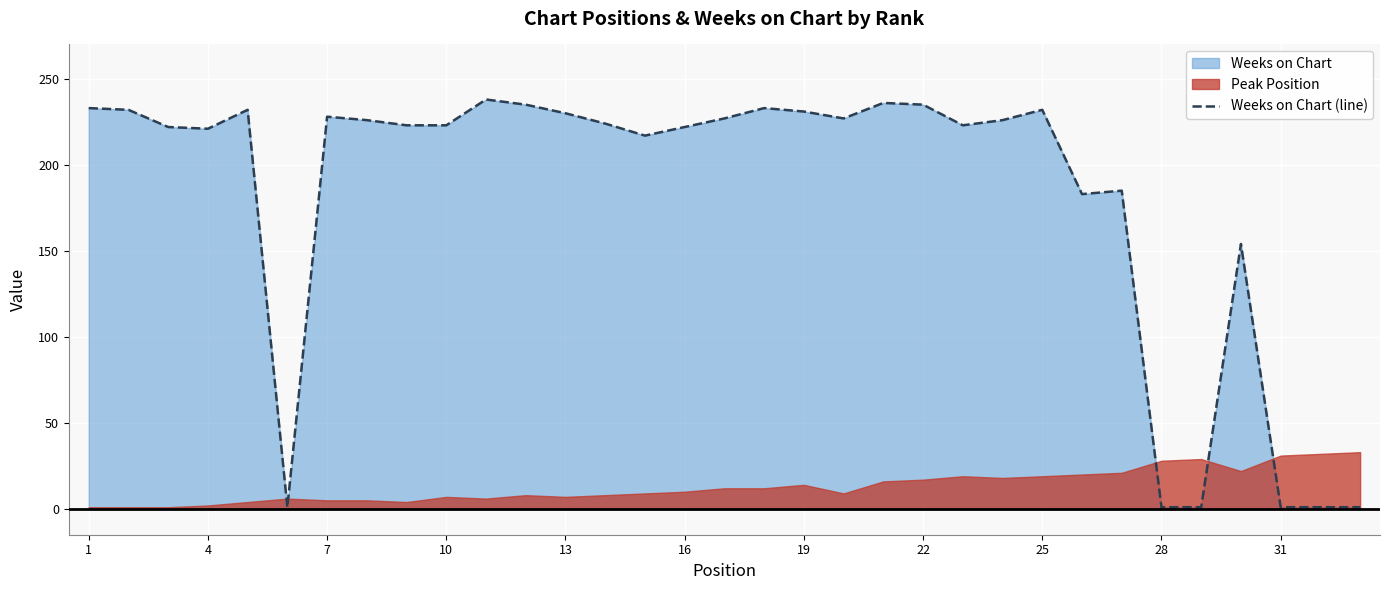

What is the highest value of the Weeks on Chart (line) series?

238